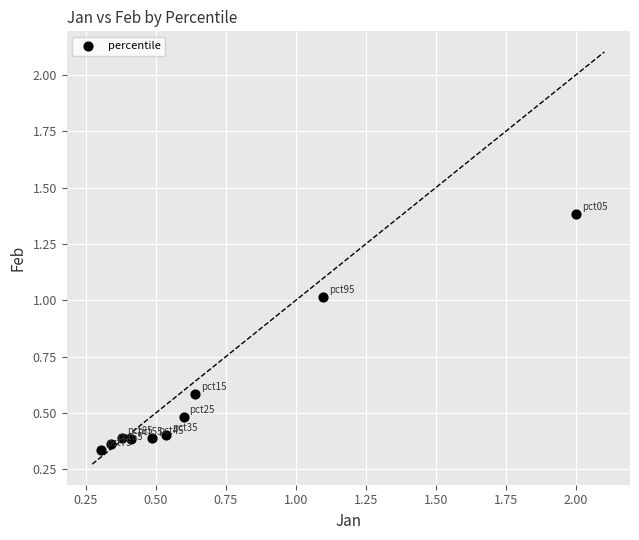

What is the average Y value?

0.6